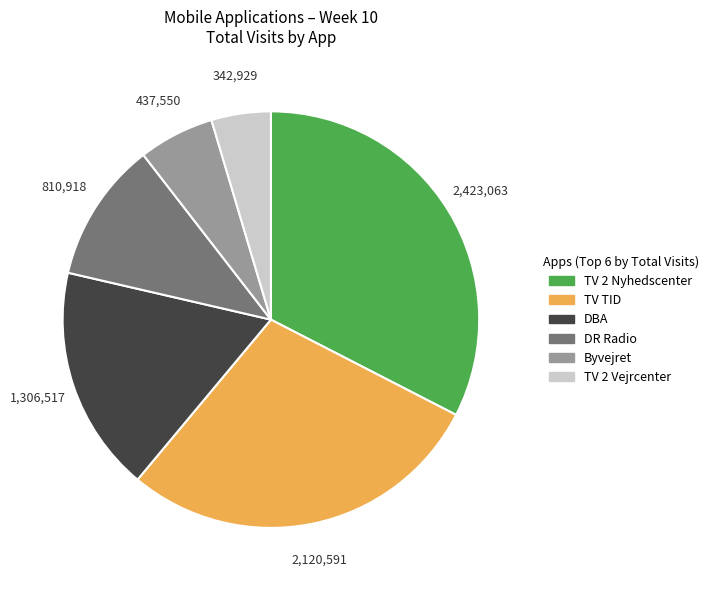

Is there a majority slice in this chart?

No